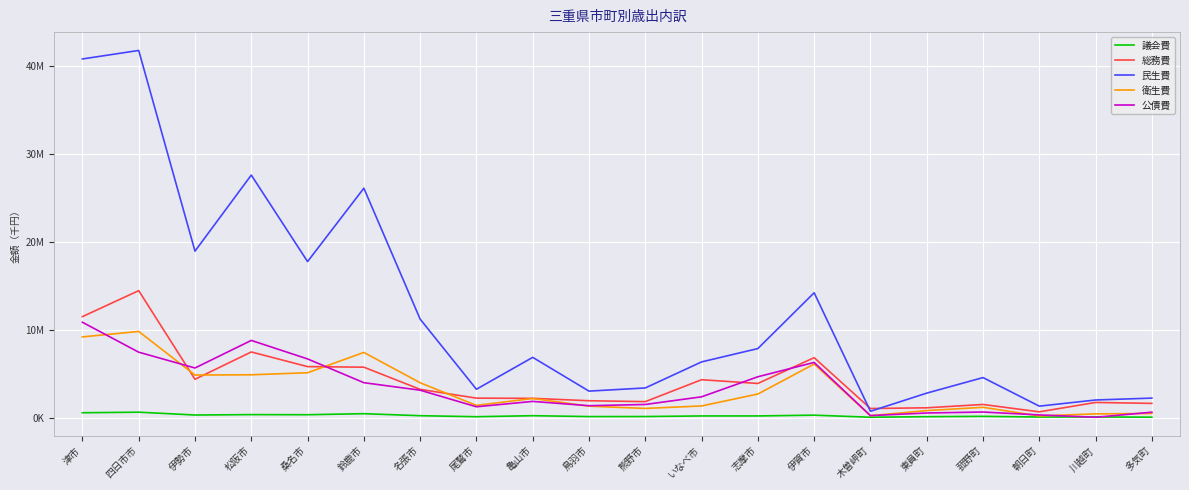

Reading right to left, list all the values displayed in this chart.

議会費: 多気町=65324	川越町=90624	朝日町=81867	菰野町=157894	東員町=119422	木曽岬町=57666	伊賀市=293321	志摩市=205016	いなべ市=203926	熊野市=137290	鳥羽市=131540	亀山市=233072	尾鷲市=116438	名張市=231848	鈴鹿市=461011	桑名市=343751	松阪市=357141	伊勢市=309896	四日市市=631660	津市=567992
総務費: 多気町=1632418	川越町=1738080	朝日町=671258	菰野町=1509248	東員町=1130624	木曽岬町=1049970	伊賀市=6830974	志摩市=3896464	いなべ市=4323231	熊野市=1830729	鳥羽市=1933486	亀山市=2205458	尾鷲市=2229289	名張市=3226402	鈴鹿市=5749257	桑名市=5813176	松阪市=7479277	伊勢市=4373981	四日市市=14450323	津市=11495860
民生費: 多気町=2232921	川越町=2018648	朝日町=1318145	菰野町=4566460	東員町=2797697	木曽岬町=733294	伊賀市=14207380	志摩市=7863855	いなべ市=6347647	熊野市=3387399	鳥羽市=3025878	亀山市=6864871	尾鷲市=3239644	名張市=11213444	鈴鹿市=26095881	桑名市=17754803	松阪市=27589051	伊勢市=18942794	四日市市=41757747	津市=40790261
衛生費: 多気町=483113	川越町=439104	朝日町=207040	菰野町=1185313	東員町=813580	木曽岬町=231075	伊賀市=6107208	志摩市=2696754	いなべ市=1340324	熊野市=1058924	鳥羽市=1316048	亀山市=2189742	尾鷲市=1403028	名張市=3977818	鈴鹿市=7425737	桑名市=5115598	松阪市=4883100	伊勢市=4855153	四日市市=9811962	津市=9191189
公債費: 多気町=632098	川越町=51713	朝日町=321079	菰野町=649866	東員町=540572	木曽岬町=243039	伊賀市=6289666	志摩市=4658200	いなべ市=2379426	熊野市=1509060	鳥羽市=1368371	亀山市=1858271	尾鷲市=1247013	名張市=3132226	鈴鹿市=3984705	桑名市=6687595	松阪市=8790910	伊勢市=5656367	四日市市=7453584	津市=10855449